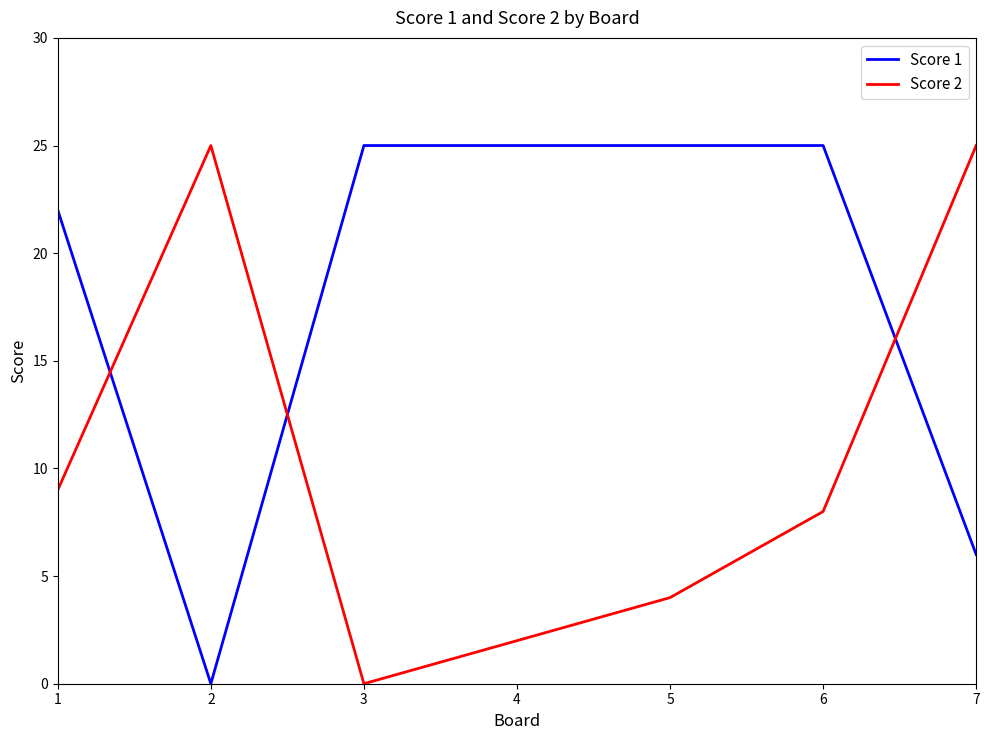

Reading left to right, transcribe all the data shown in this chart.

Score 1: 1=22	2=0	3=25	4=25	5=25	6=25	7=6
Score 2: 1=9	2=25	3=0	4=2	5=4	6=8	7=25